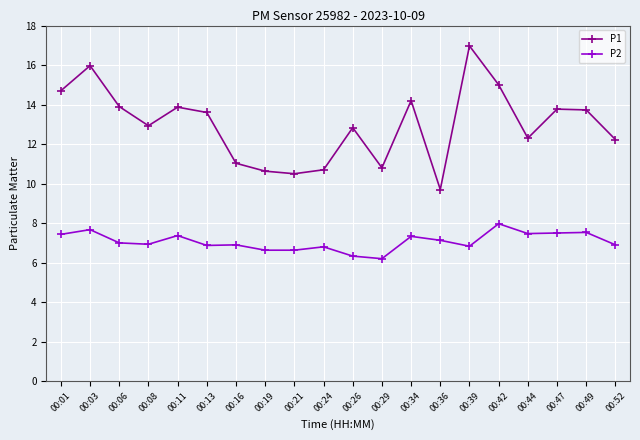

Is the value of P2 at 00:03 greater than the value of P1 at 00:19?

No